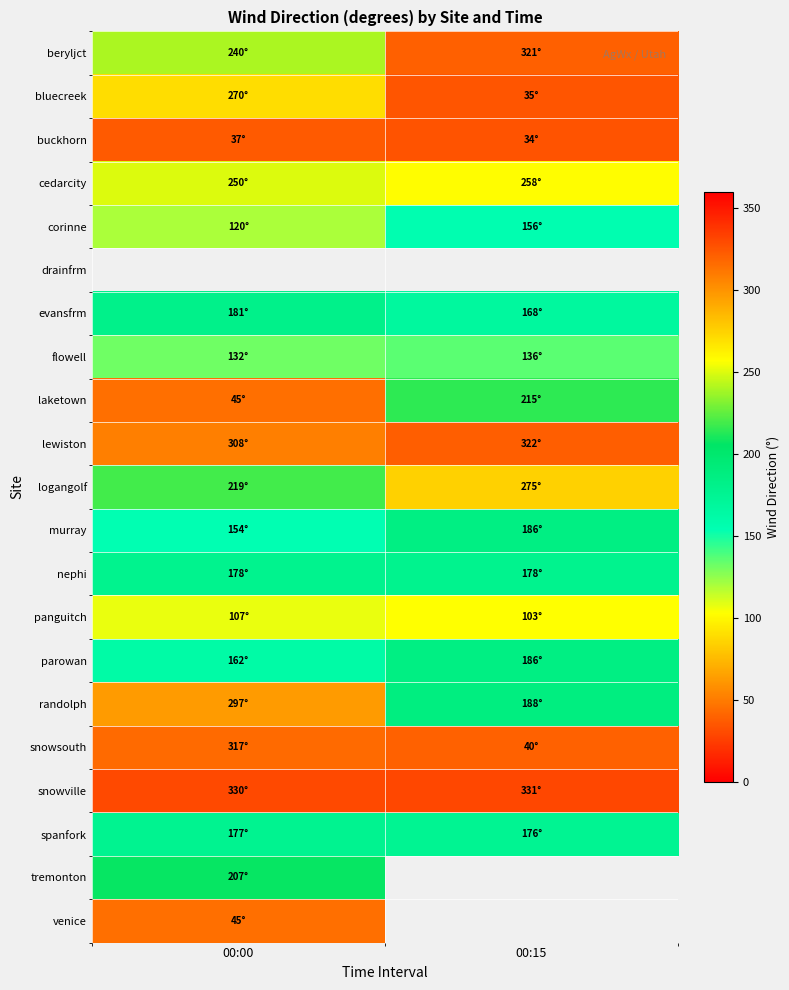

At how many categories does at least one series exceed 104?

2